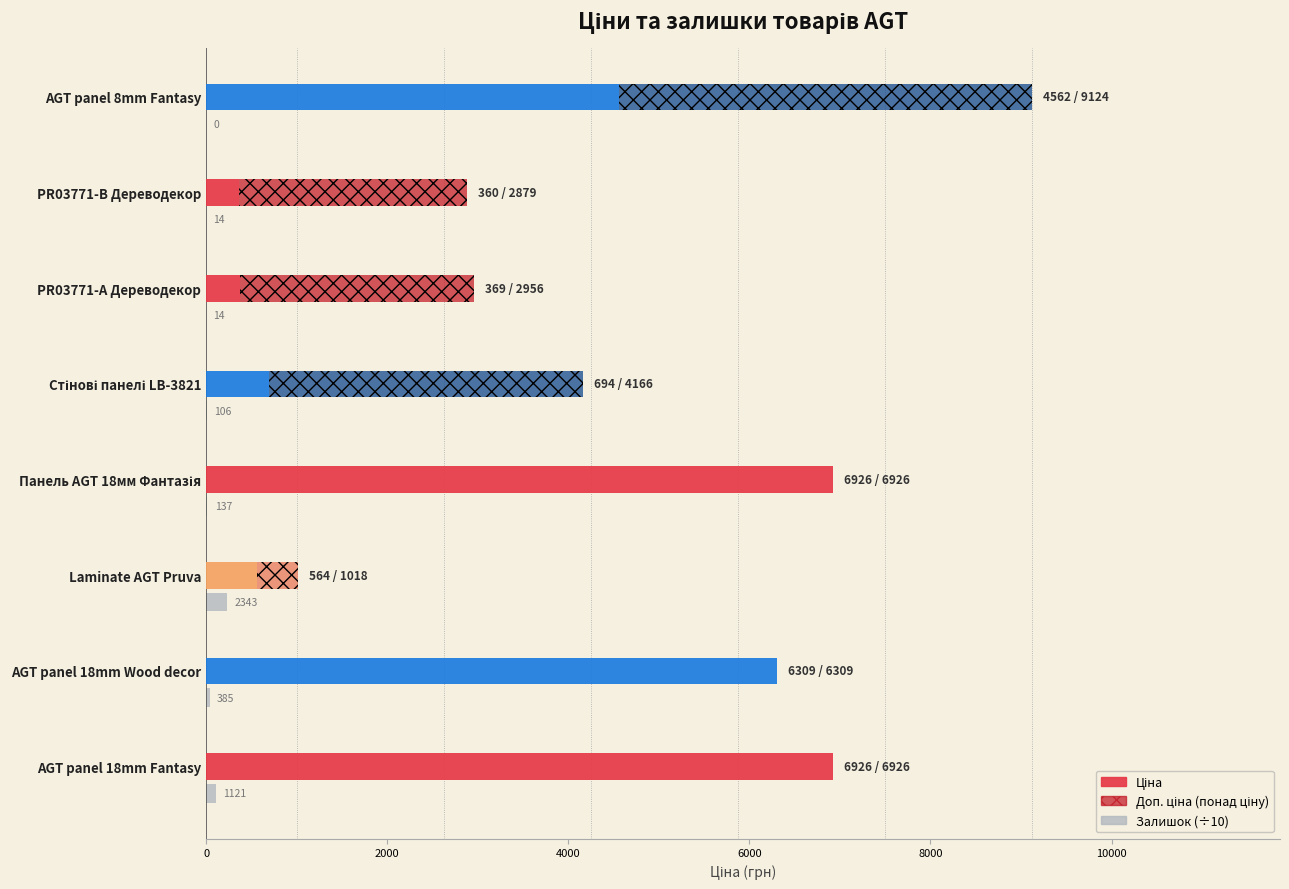

How many values are below 13?

4